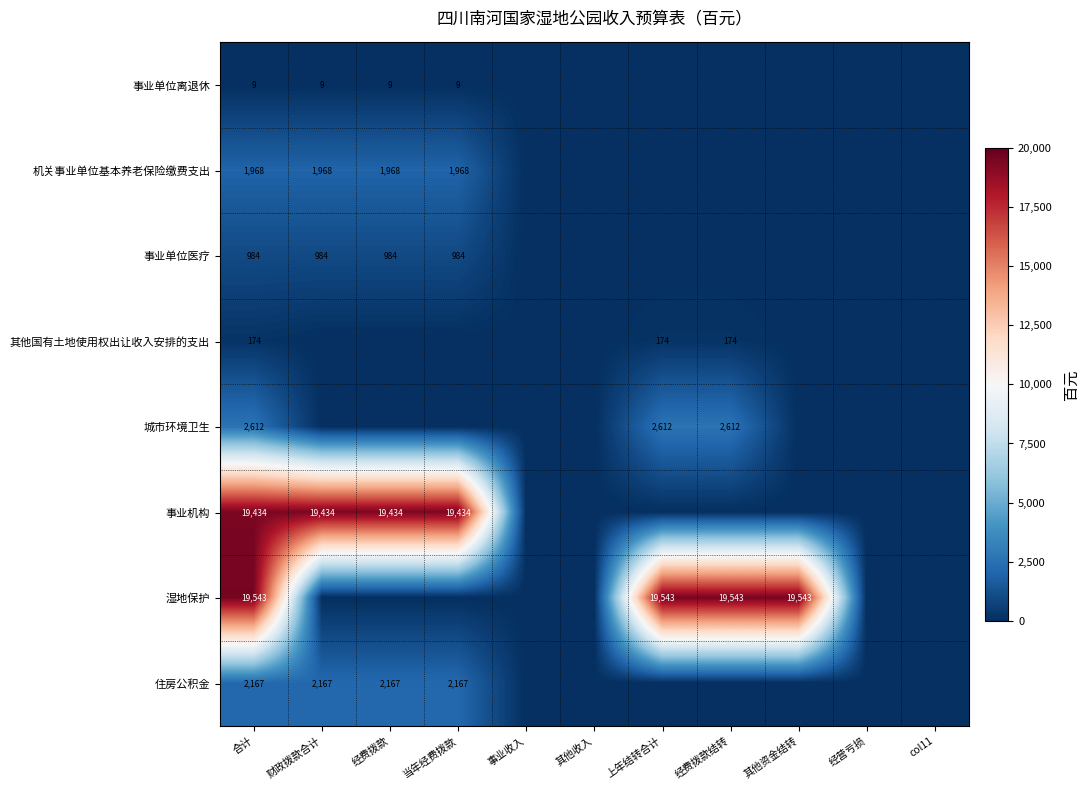

The 城市环境卫生 series shows 2612 at 上年结转合计. True or false?

True